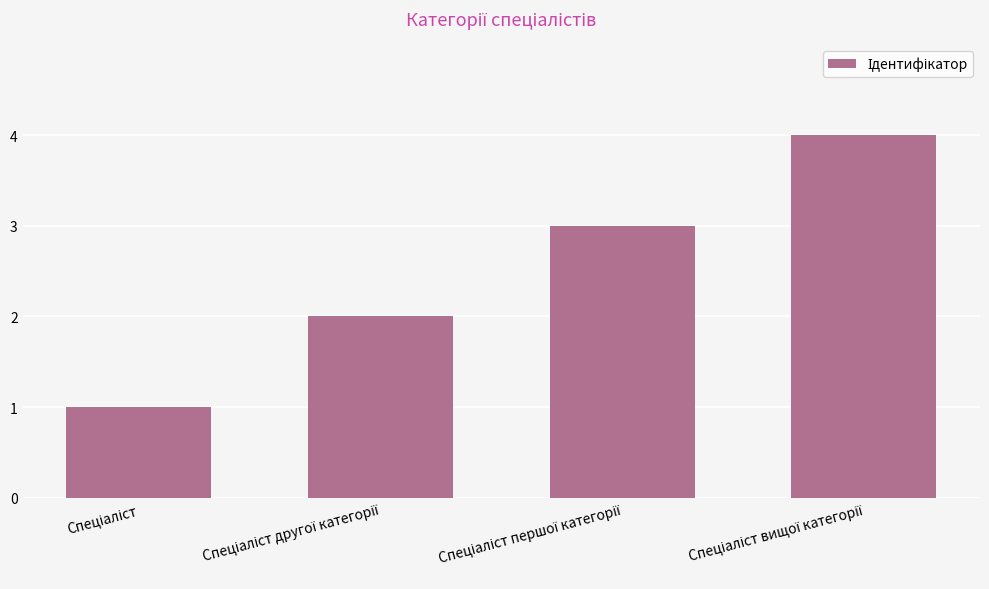

What is the greatest value displayed?

4